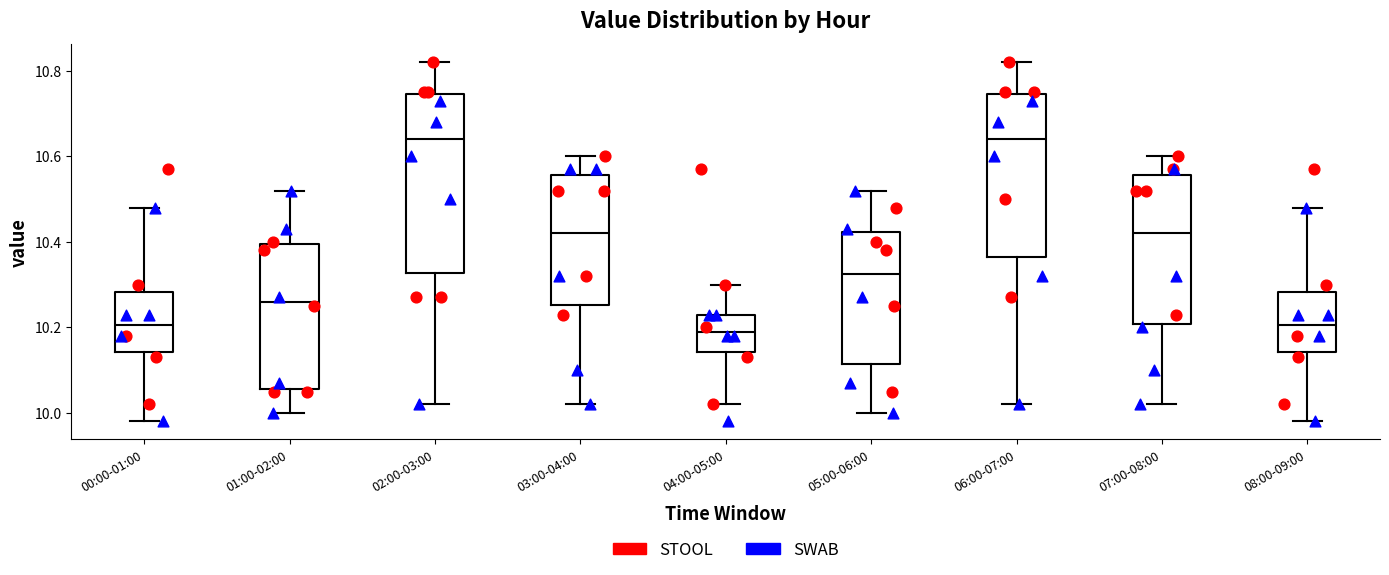

Which box is the tallest, from its lower edge to its upper edge?

02:00-03:00